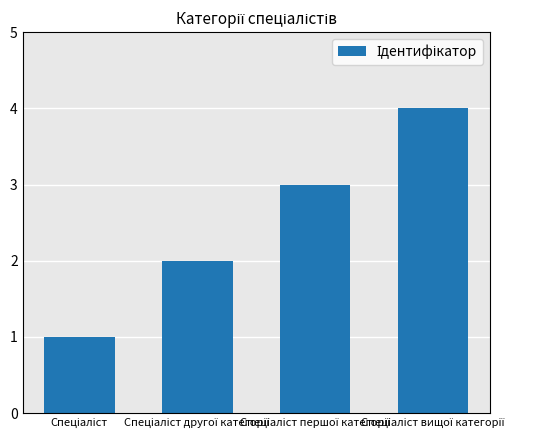

What is the difference between the maximum and minimum values?

3